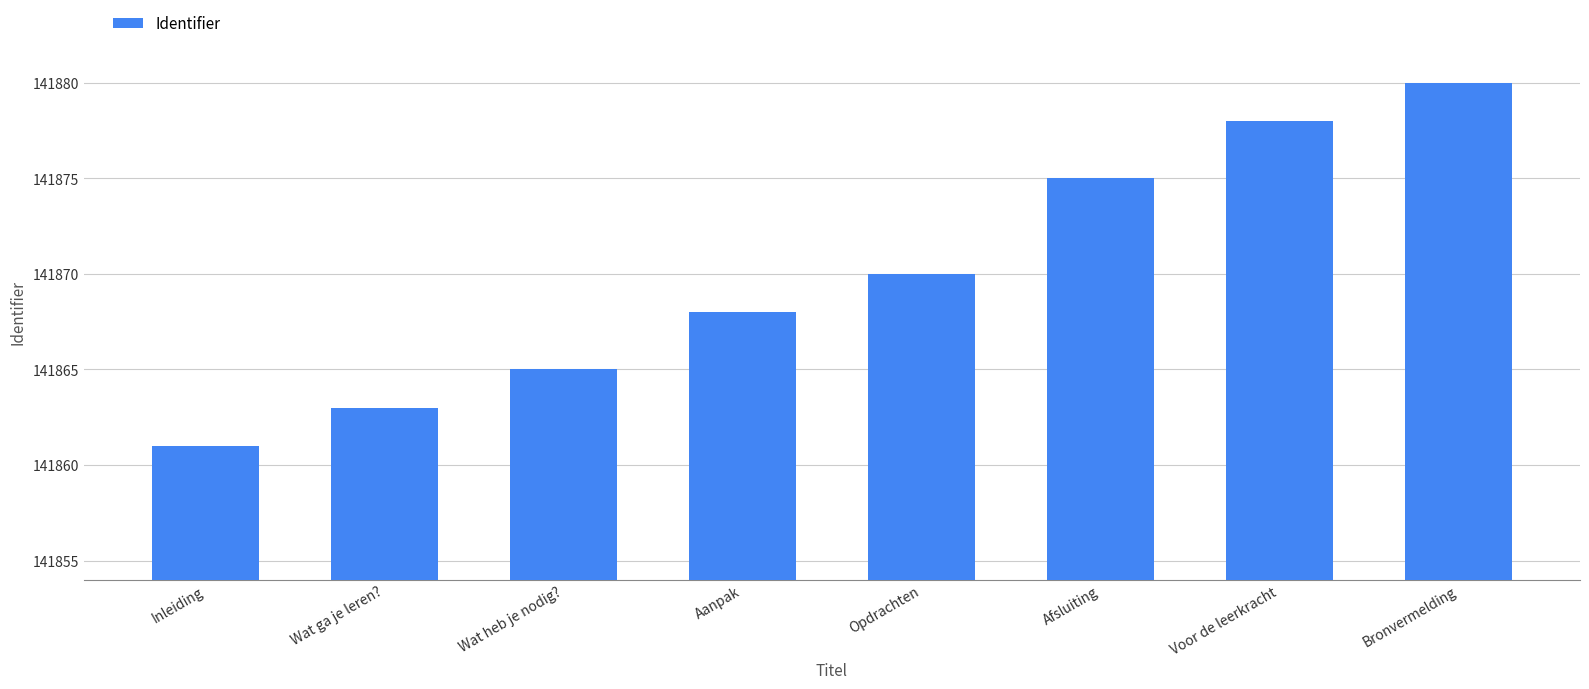

What is the label of the 3rd bar from the right?

Afsluiting